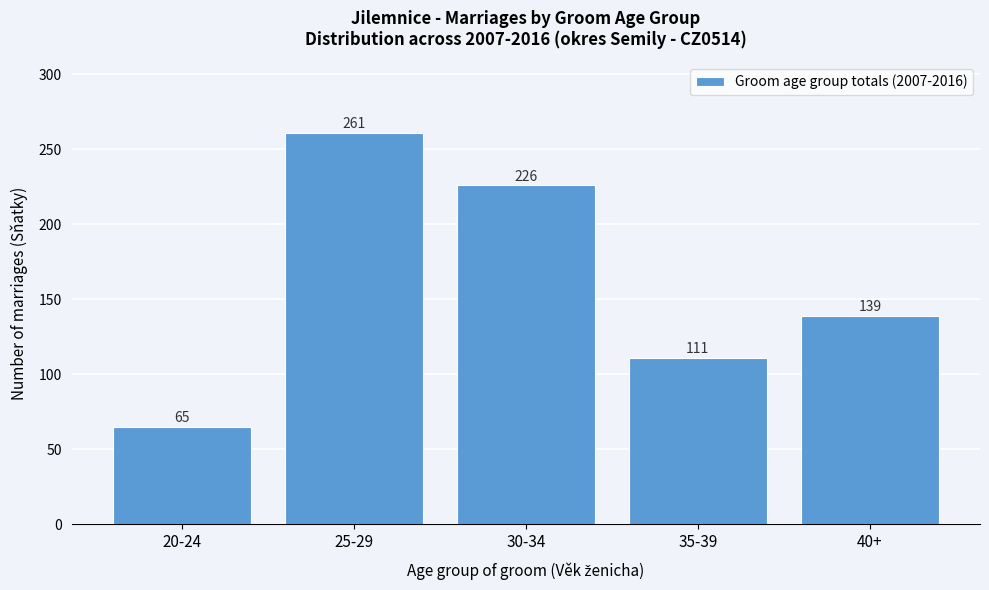

Reading right to left, what are all the values shown in this chart?

139	111	226	261	65